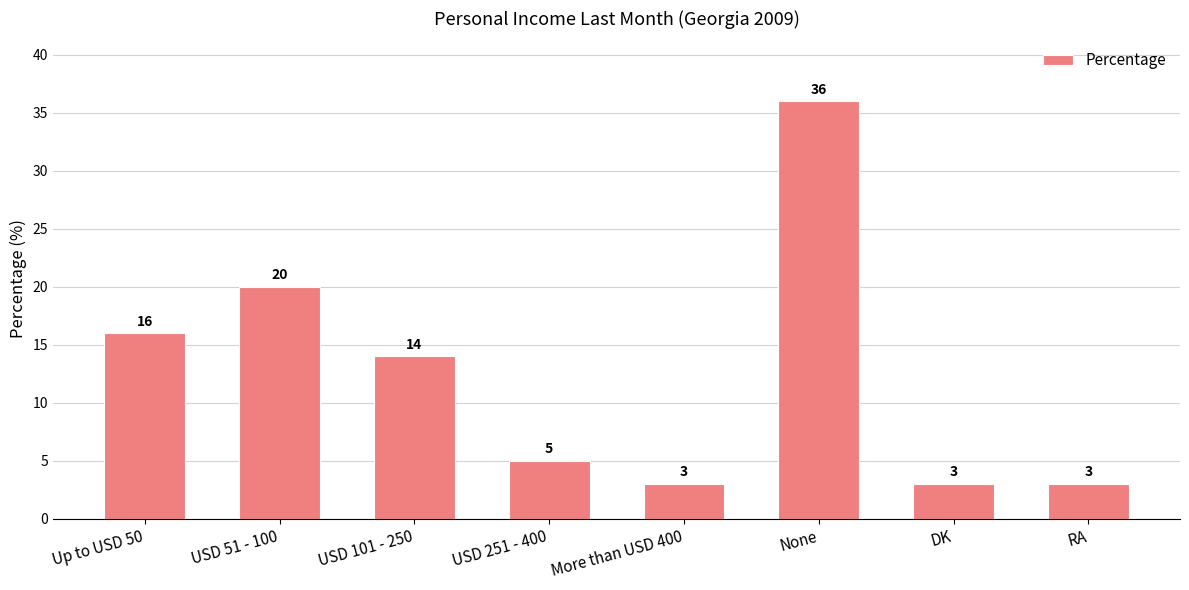

Which label corresponds to the largest value in the chart?

None